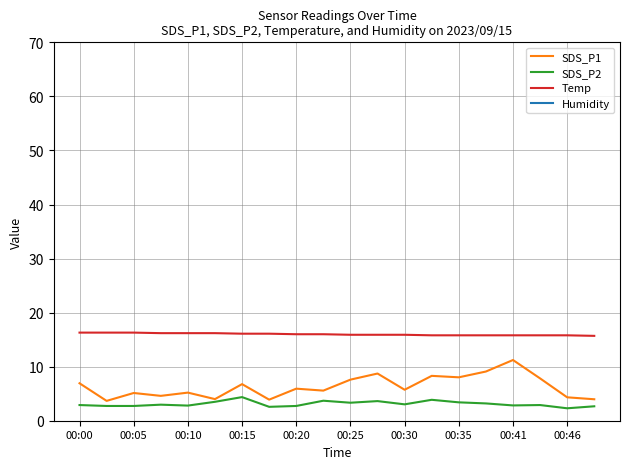

How many data points does each series have?

20